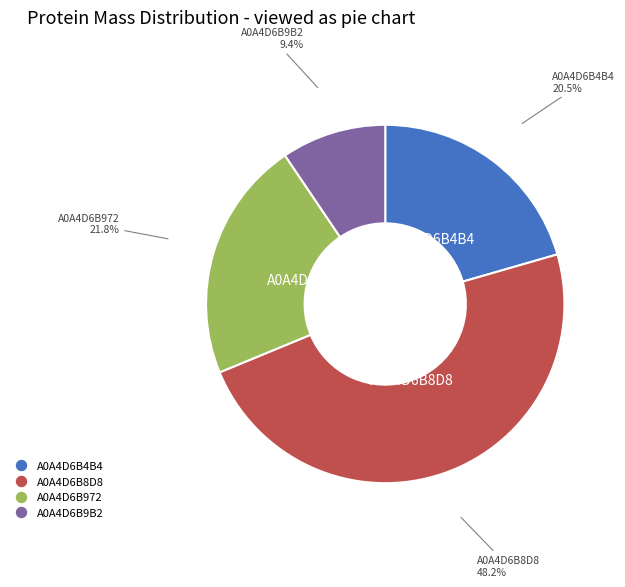

To the nearest percent, what is the combined percentage of A0A4D6B972 and A0A4D6B9B2?

31%